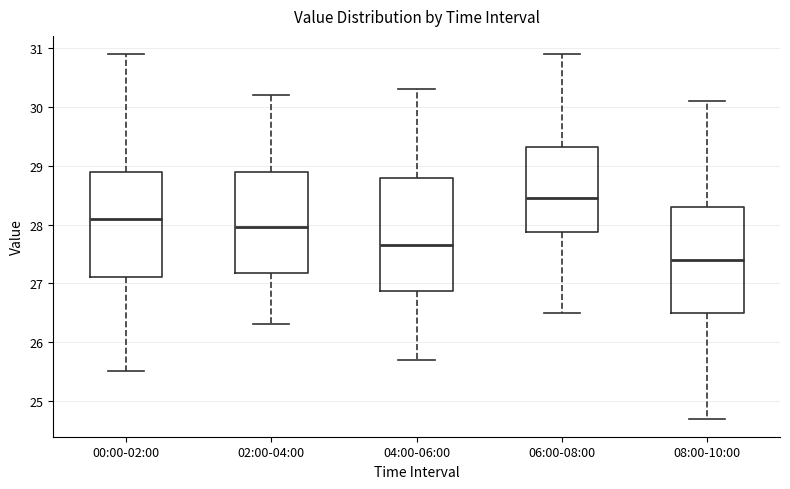

Reading left to right, transcribe this box plot: for each box, give where its median line is, the range the box spans, and where its two whiskers end, as read against the y-axis. The values are not printed on the chart, so give them approximately, as read against the axis.

00:00-02:00: median 28.1, box 27.1 to 28.9, whiskers 25.5 to 30.9
02:00-04:00: median 28.0, box 27.2 to 28.9, whiskers 26.3 to 30.2
04:00-06:00: median 27.7, box 26.9 to 28.8, whiskers 25.7 to 30.3
06:00-08:00: median 28.5, box 27.9 to 29.3, whiskers 26.5 to 30.9
08:00-10:00: median 27.4, box 26.5 to 28.3, whiskers 24.7 to 30.1